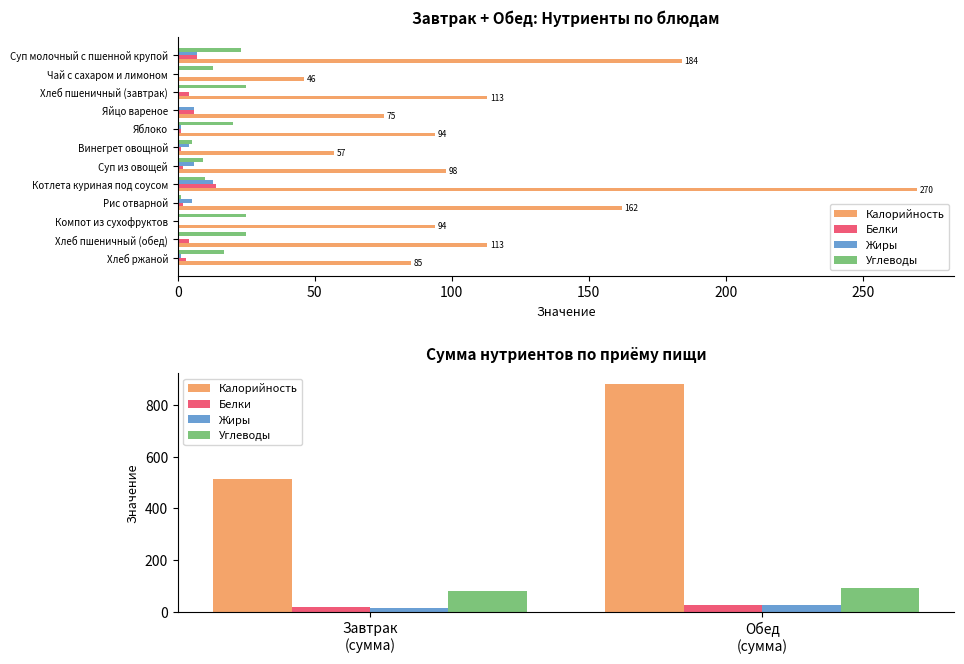

What is the maximum value for Белки?

26.0